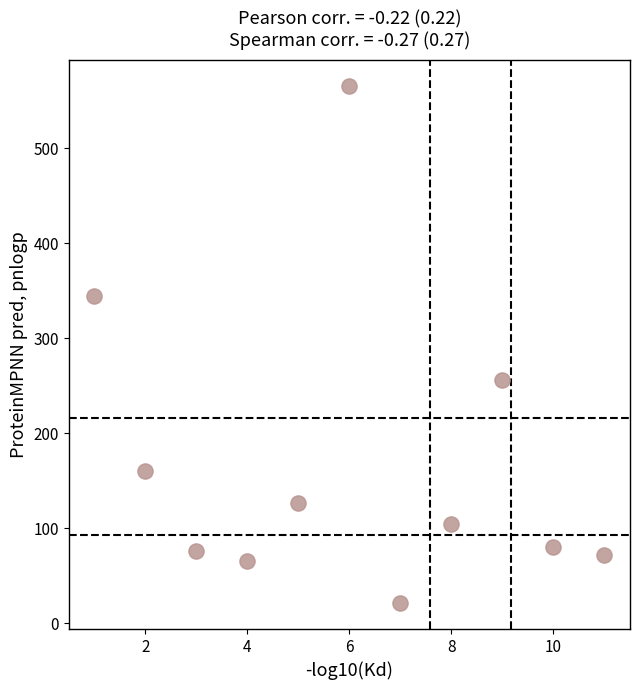

What Y value in the scatter plot is closest to 293?

256